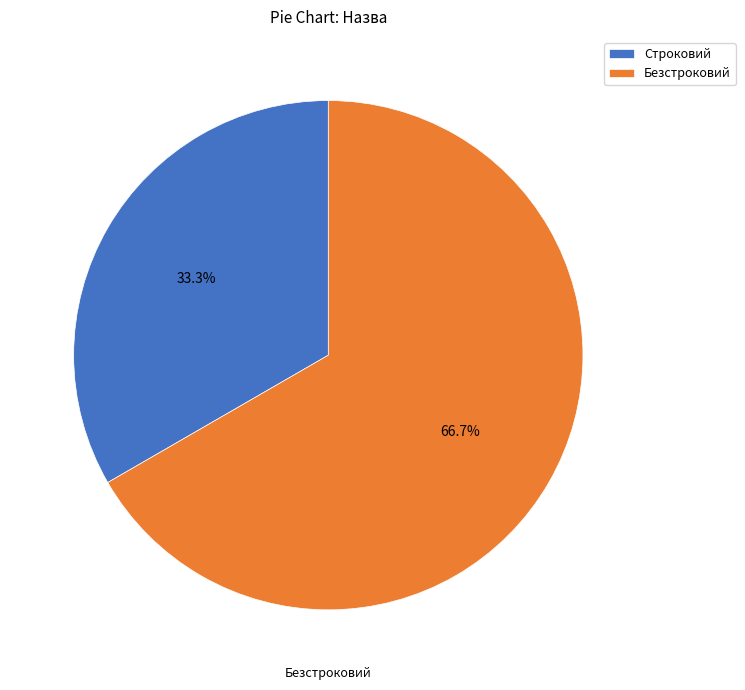

Which has a higher value, Строковий or Безстроковий?

Безстроковий